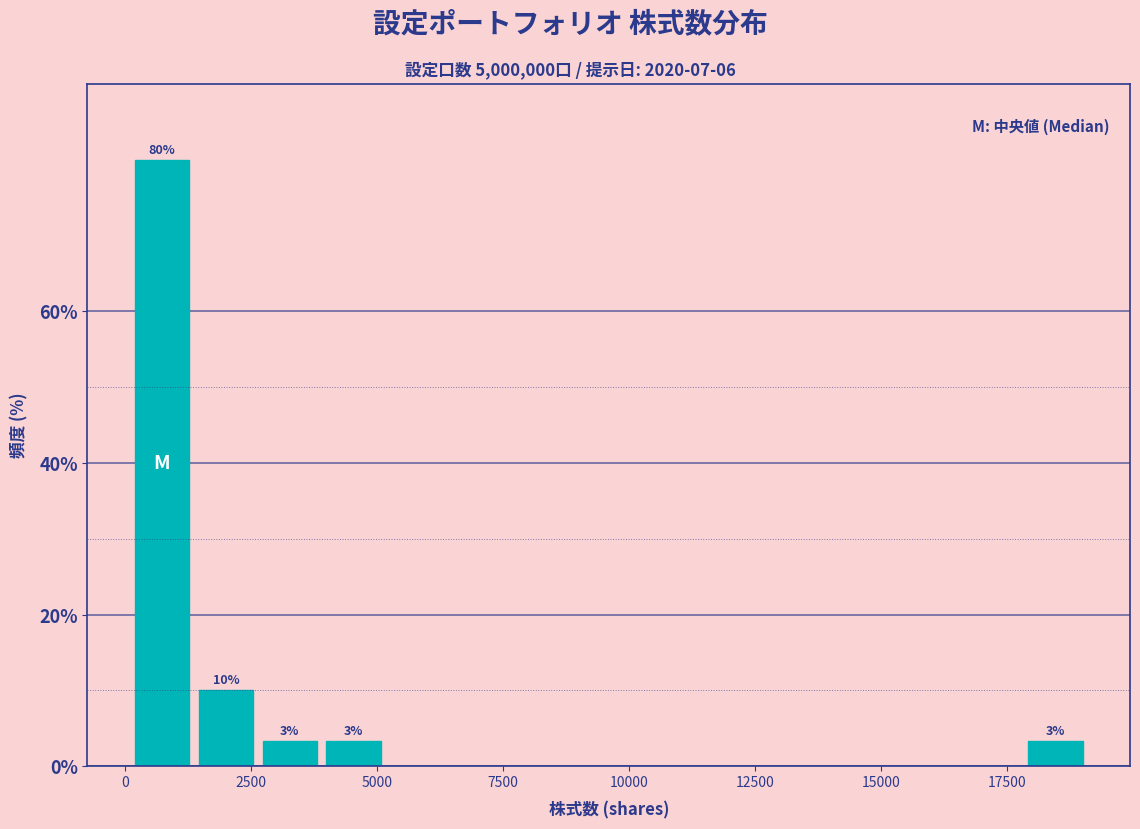

Around what value on the x-axis is the tallest bar? Give the approximate position of its centre, as read against the axis.

500